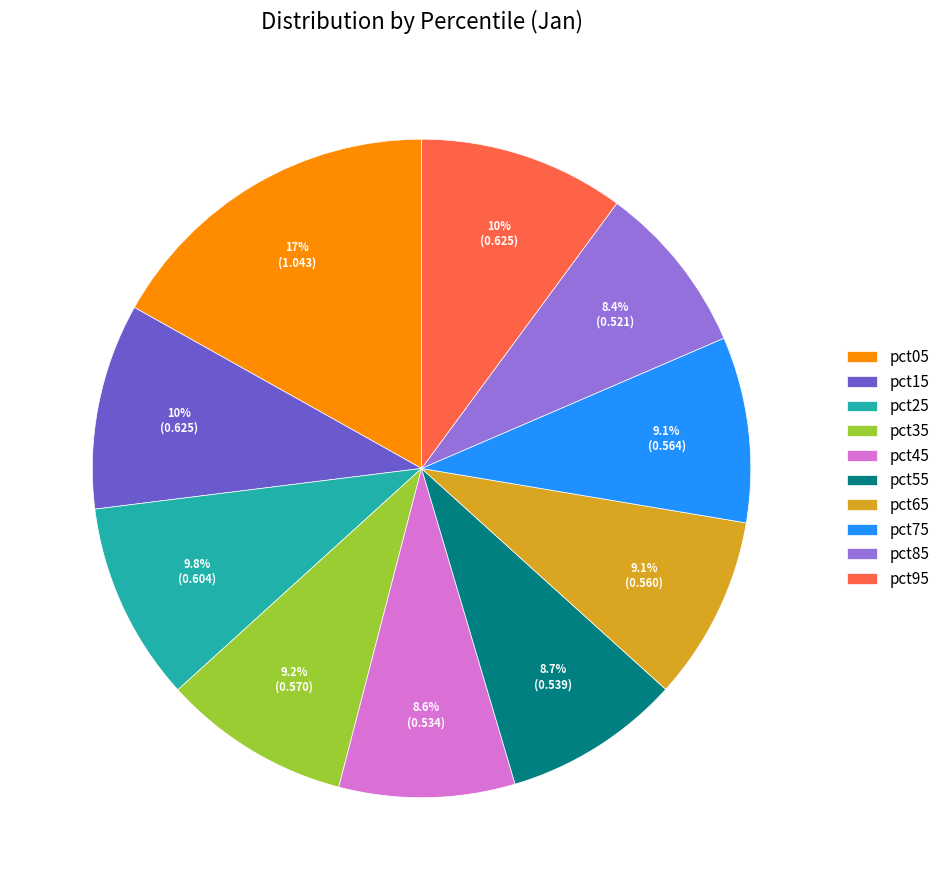

True or false: pct75 accounts for 9% of the total.

True